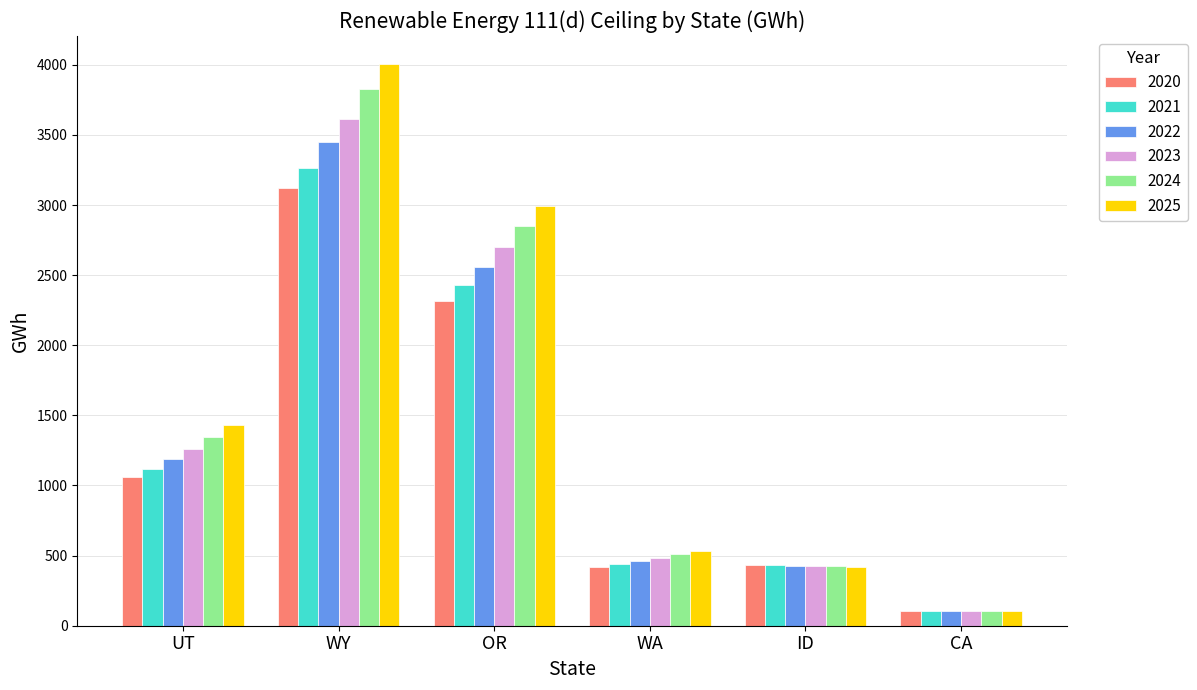

How many bars are there in total?

36